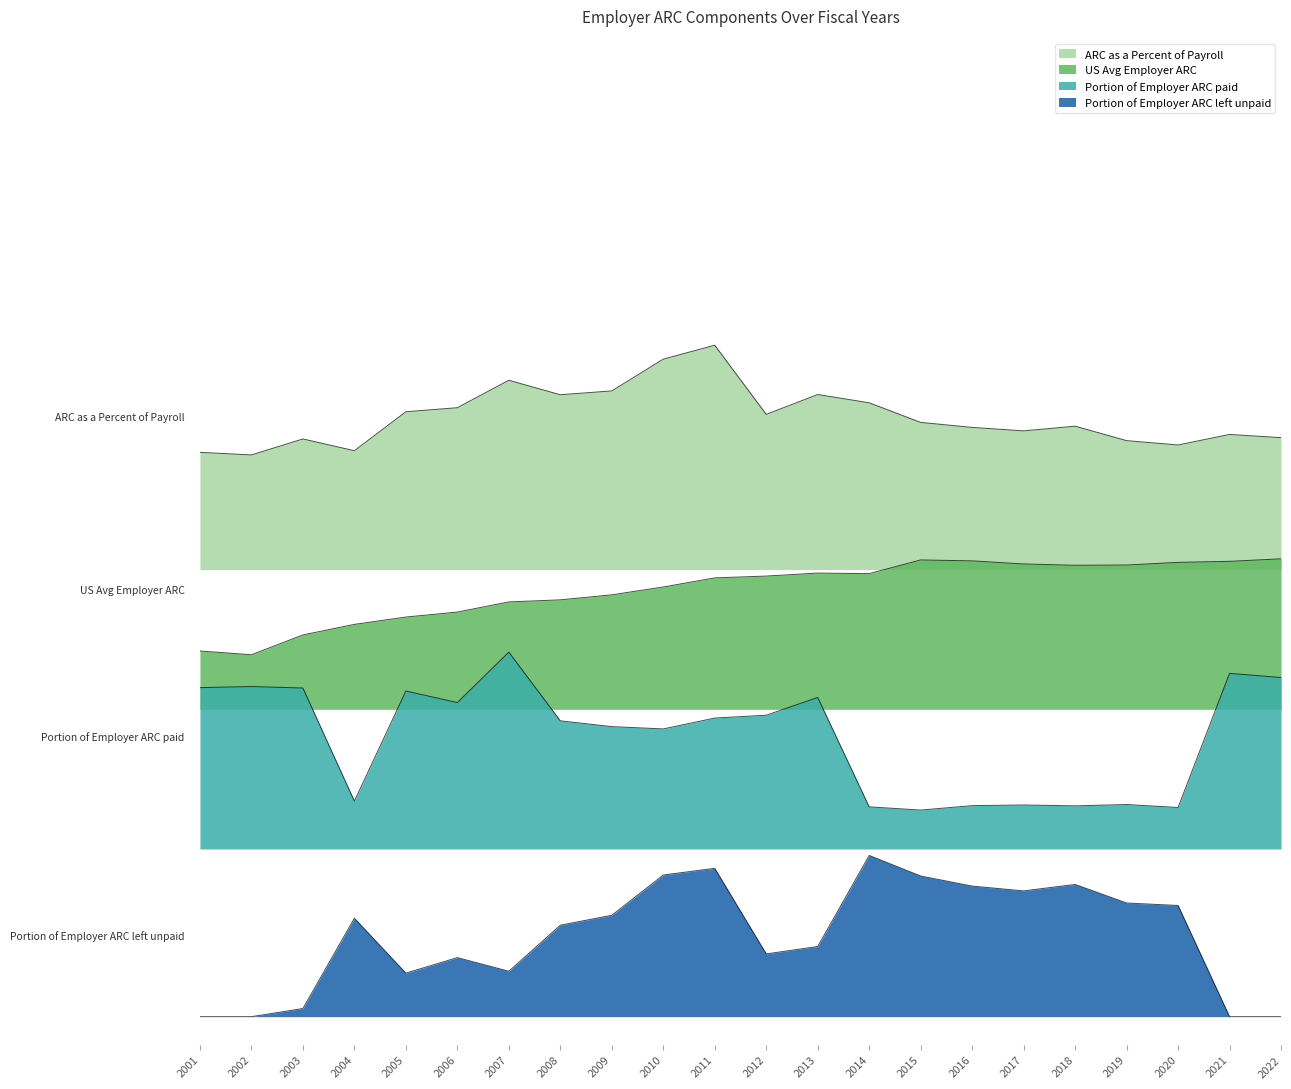

Between 2013 and 2016, which is larger?

2013